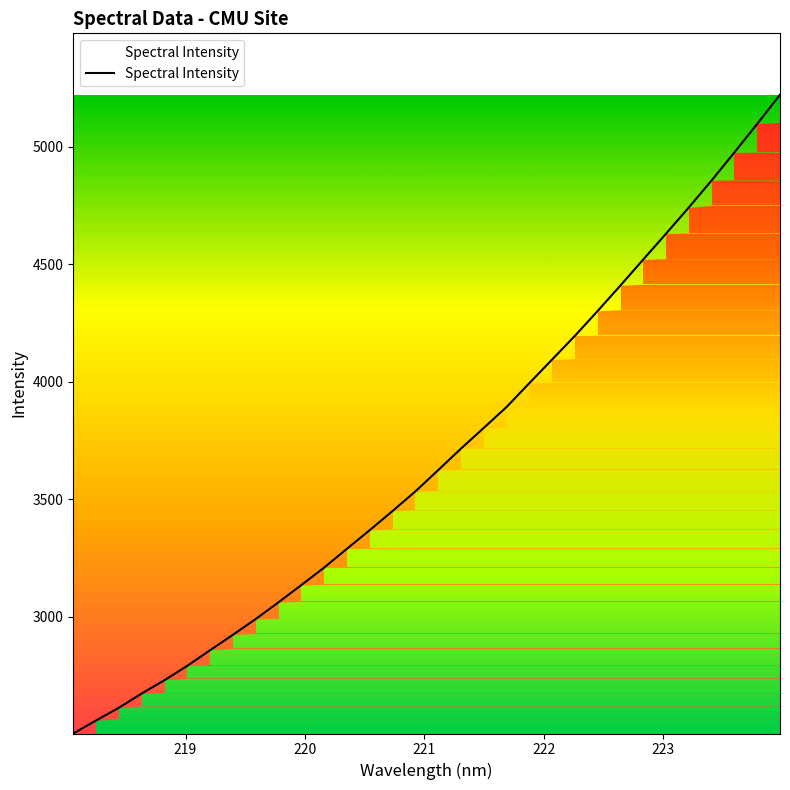

What is the difference between the maximum and minimum values?

2718.1